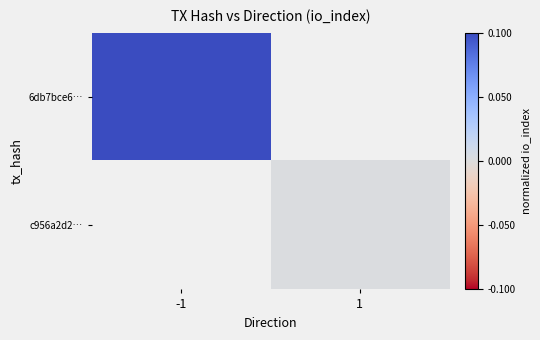

Count the number of data series in this chart.

2